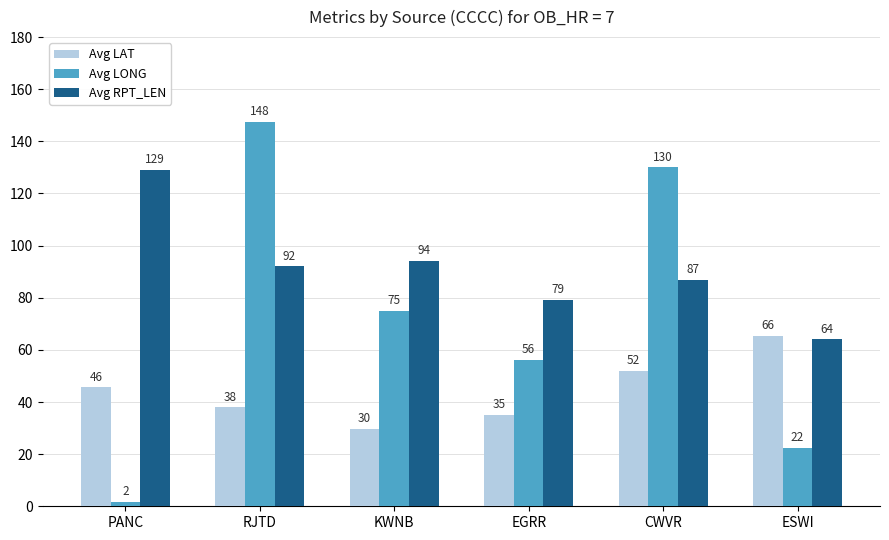

What is the sum of the Avg RPT_LEN values at PANC and CWVR?

216.0